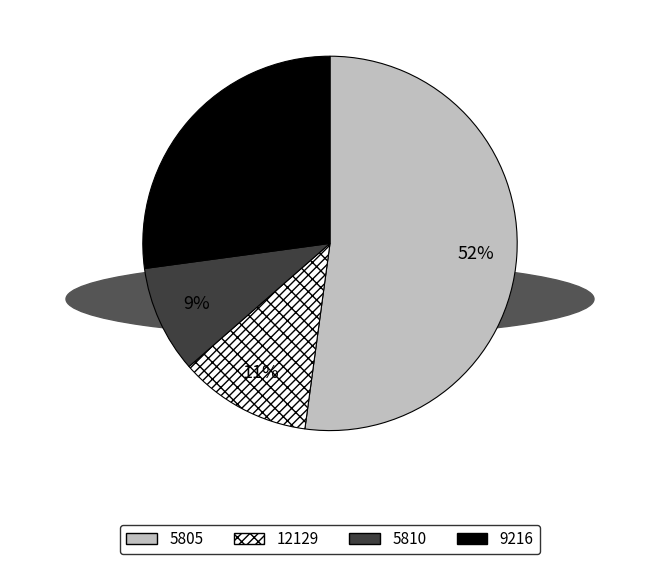

Between 12129 and 5810, which is larger?

12129